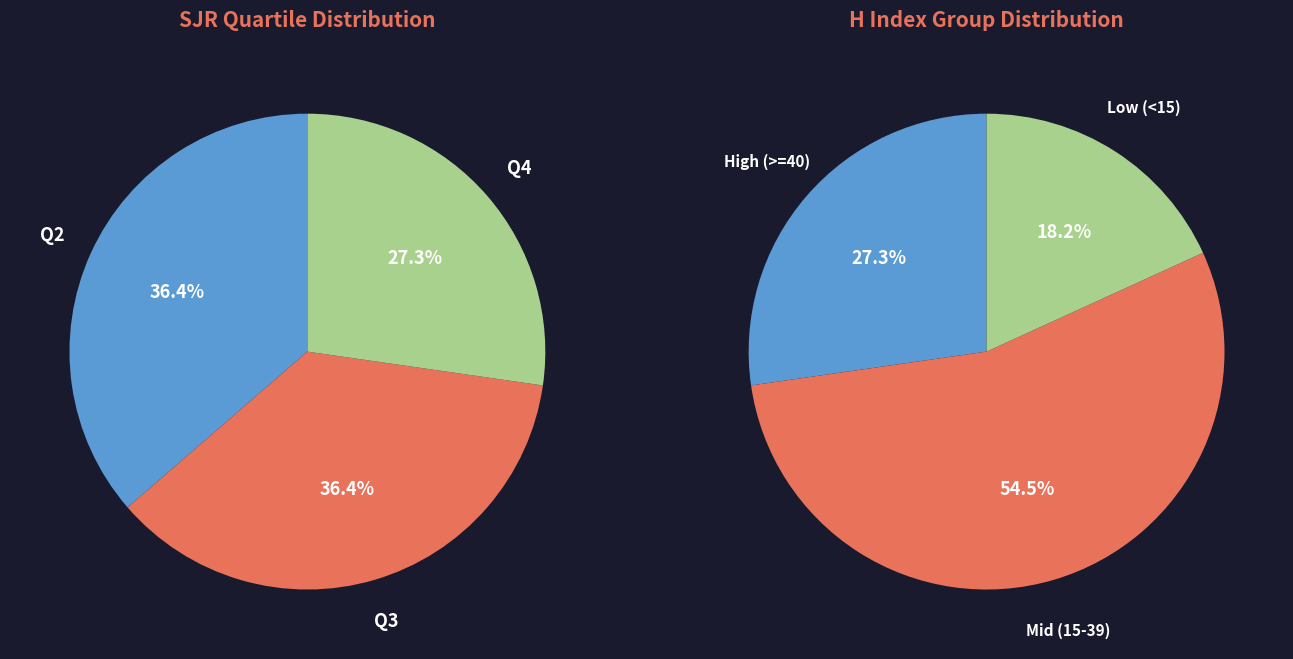

To the nearest percent, what portion does Q4 represent?

27%